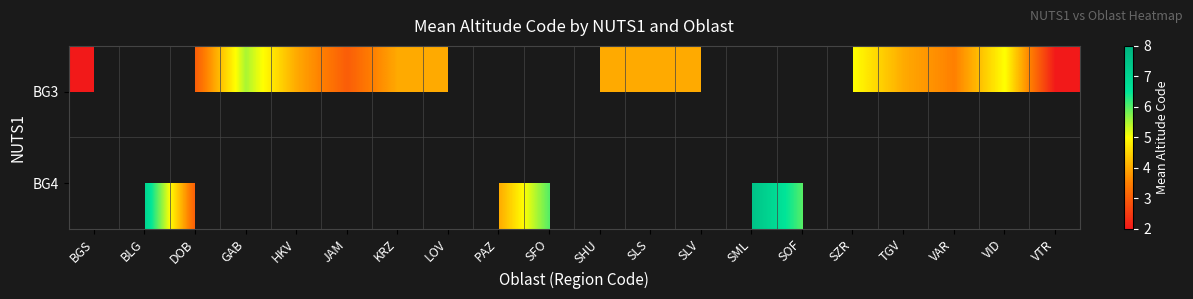

How many series are shown in this chart?

2